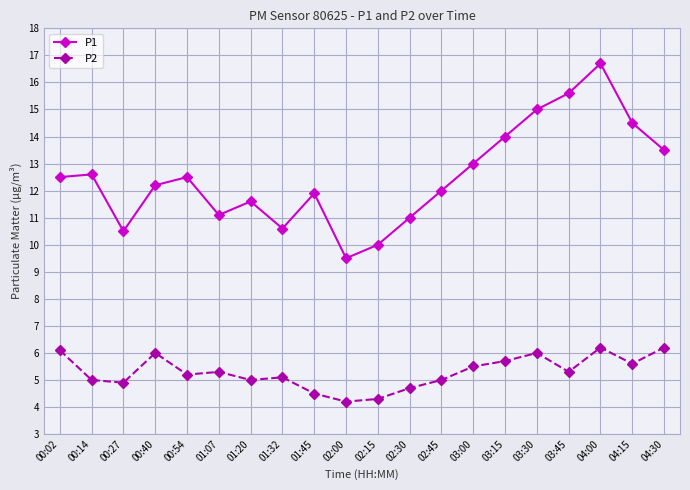

The value of P1 at 02:30 is 17.9. True or false?

False